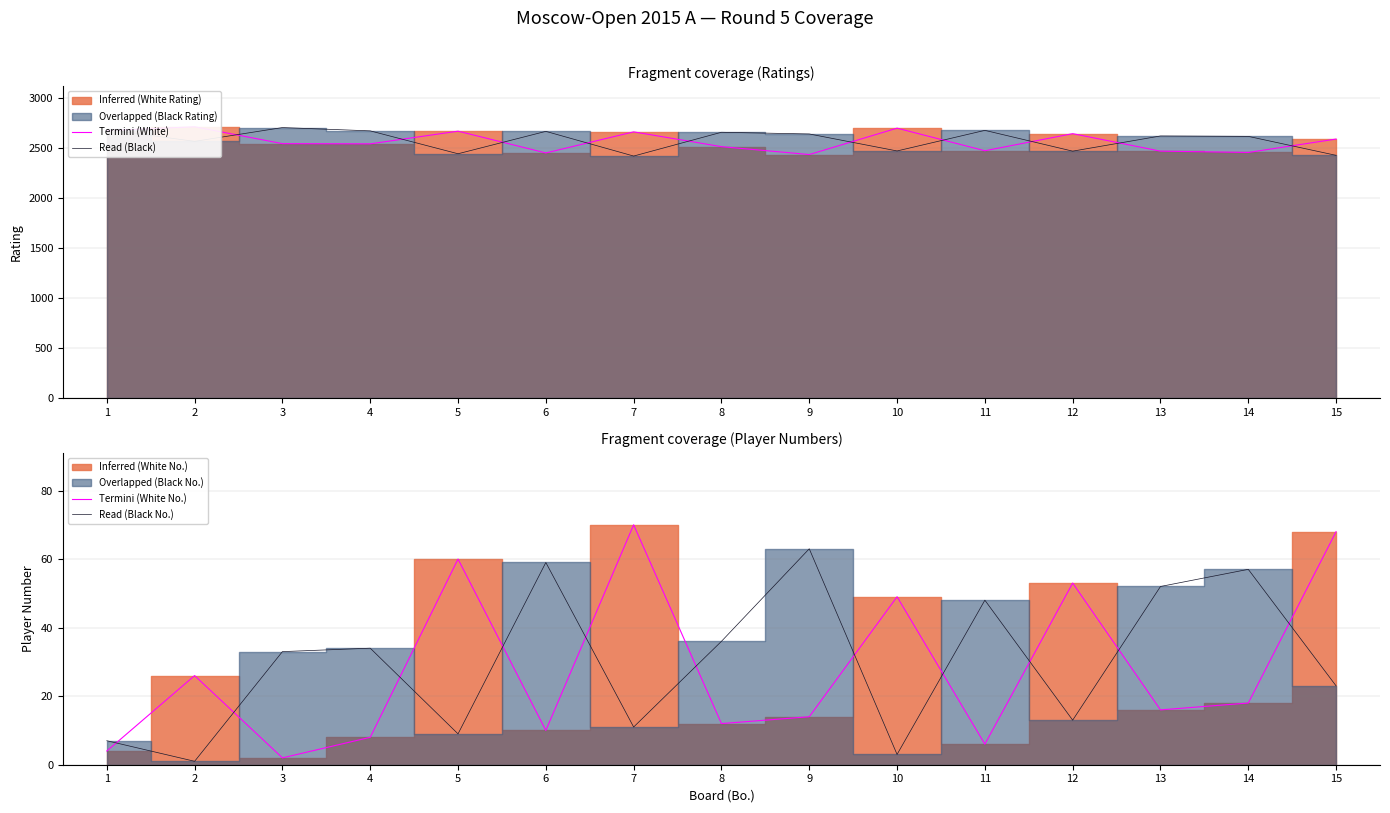

How many values in the Termini (White) series exceed 2545?

7